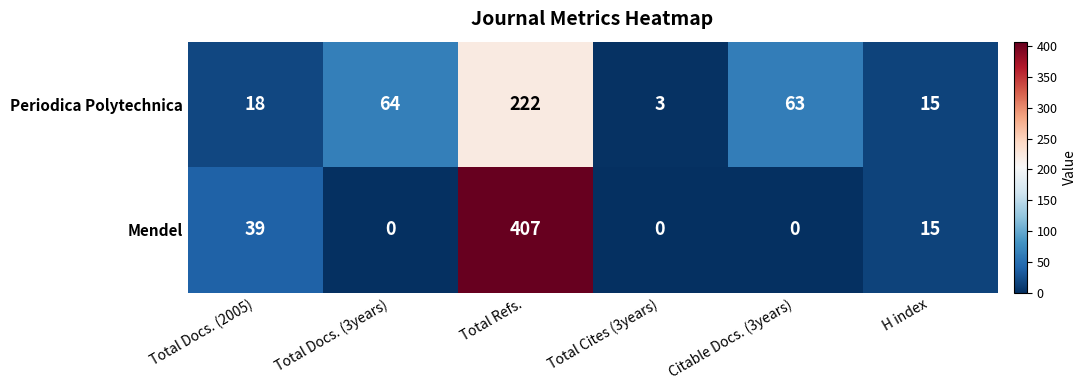

What value does the Mendel series have at H index, to the nearest 5?

15